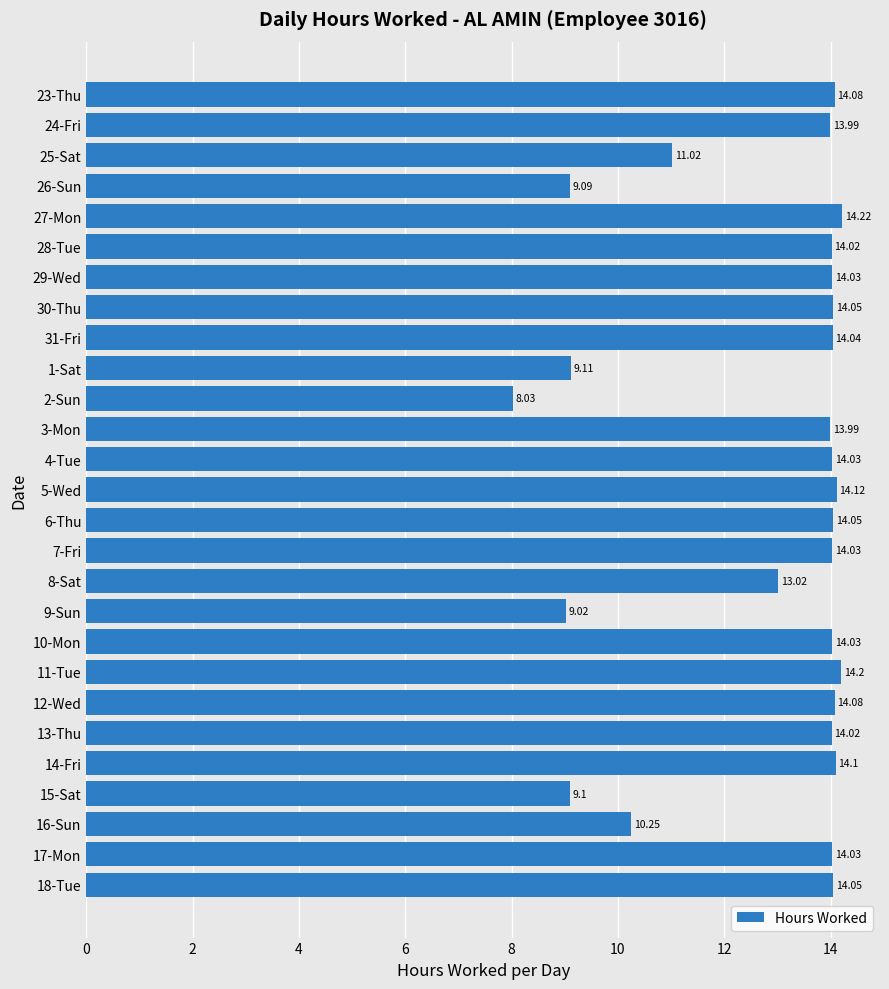

What is the difference between the maximum and second lowest values?

5.2